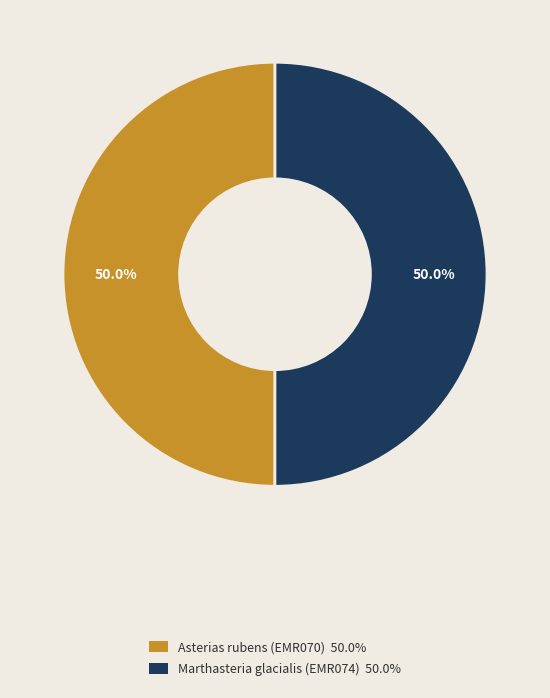

The Asterias rubens (EMR070) slice represents 50% of the pie. True or false?

True